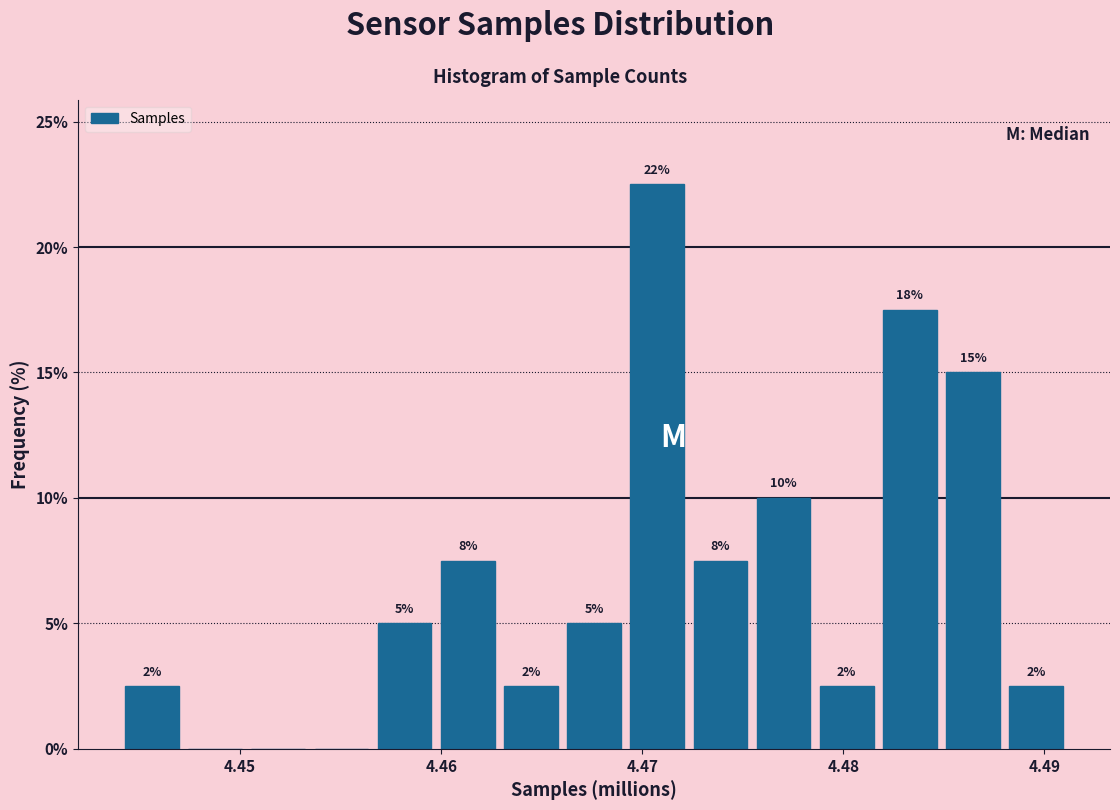

Around what value on the x-axis is the tallest bar? Give the approximate position of its centre, as read against the axis.

4.471